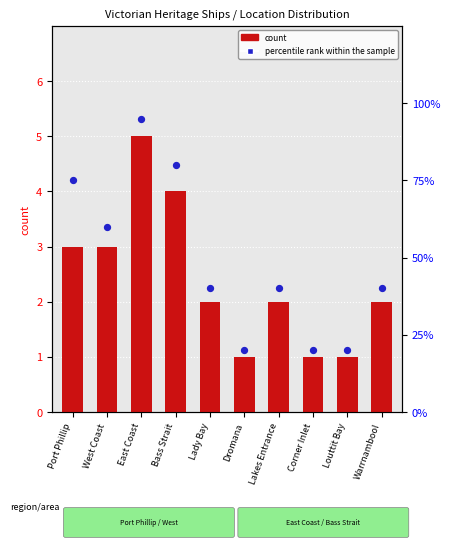

Is the value of count at Lakes Entrance greater than the value of percentile rank within the sample at Corner Inlet?

No